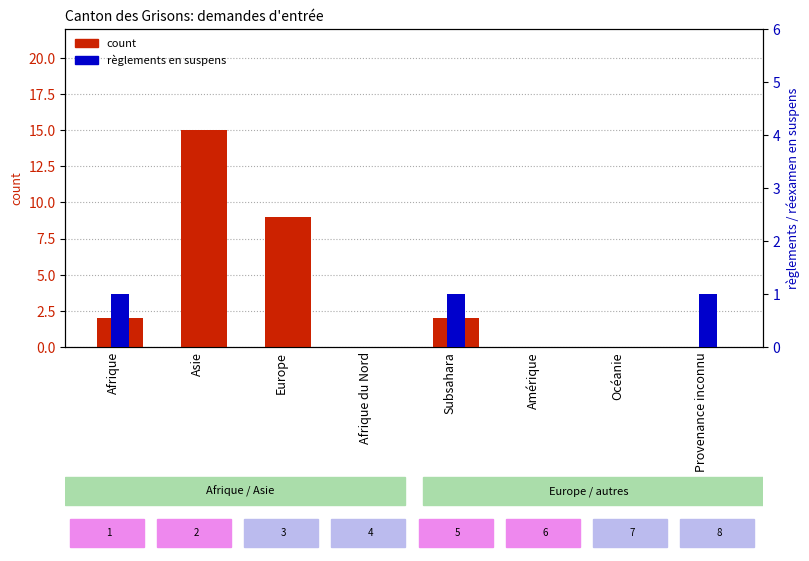

The value of règlements at Asie is 0. True or false?

True